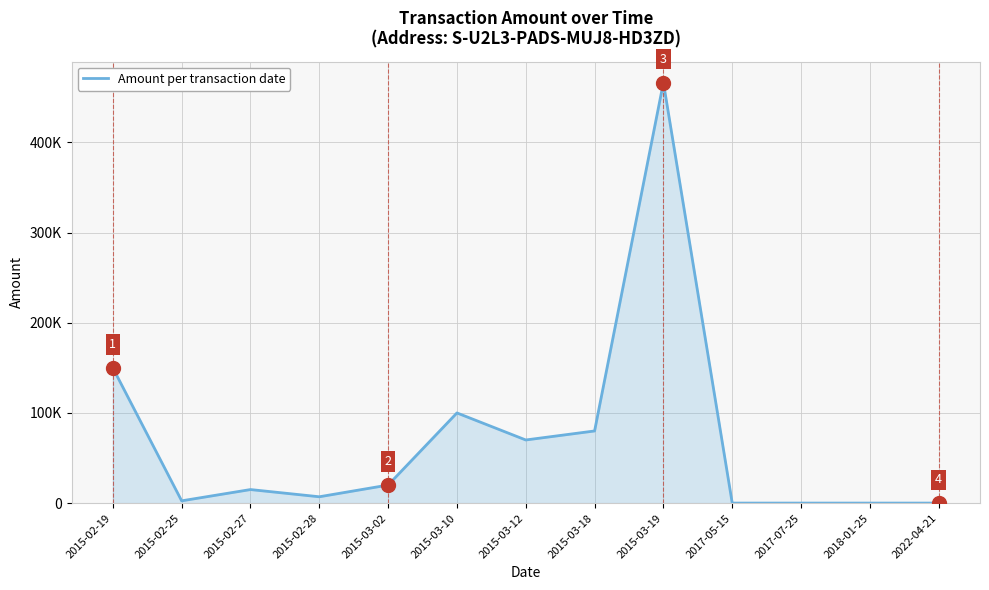

At which label does the data first exceed 15000?

2015-02-19